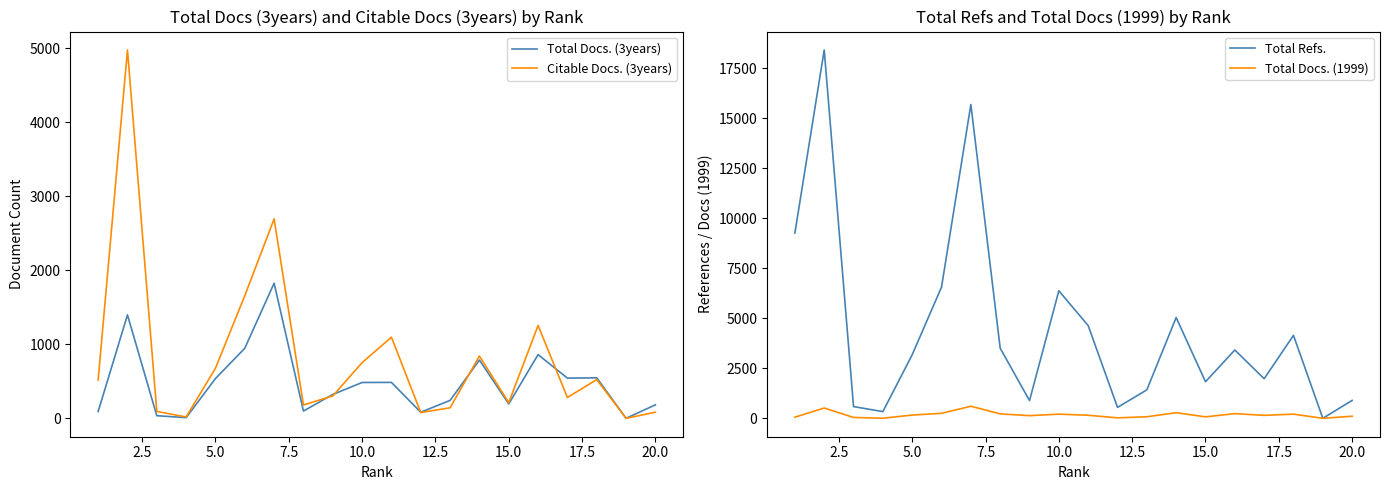

The value of Total Refs. at 20.0 is 895. True or false?

True